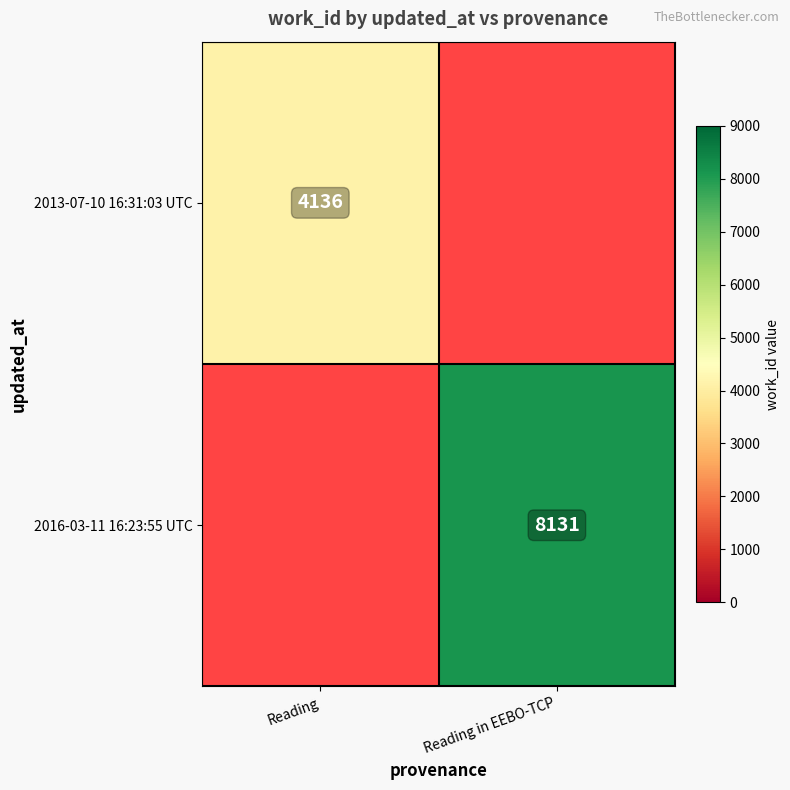

True or false: 2016-03-11 16:23:55 UTC has a value of 8131 at Reading in EEBO-TCP.

True